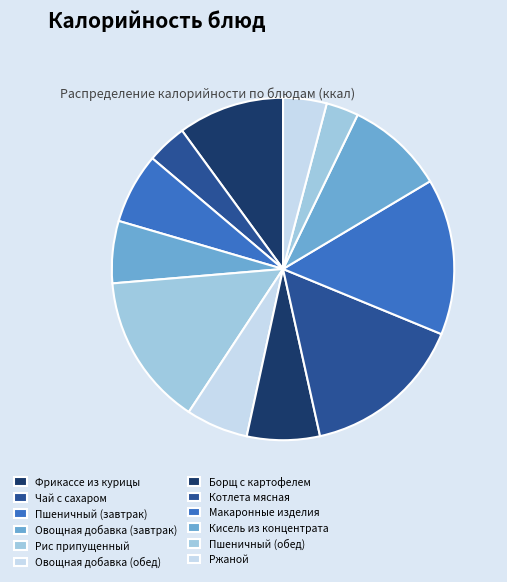

True or false: Овощная добавка (завтрак) accounts for 1% of the total.

False